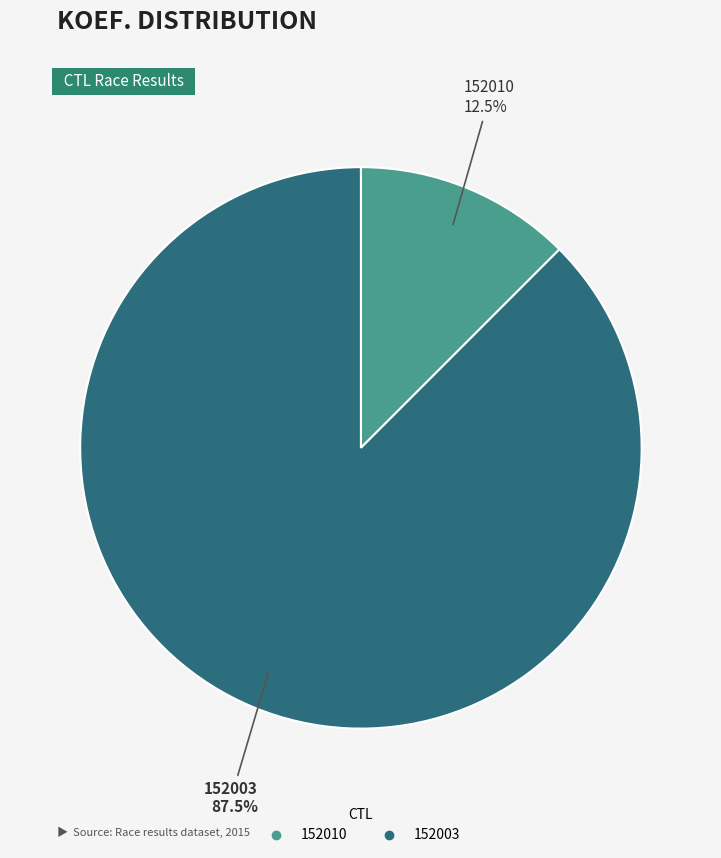

Count the number of slices in the pie.

2